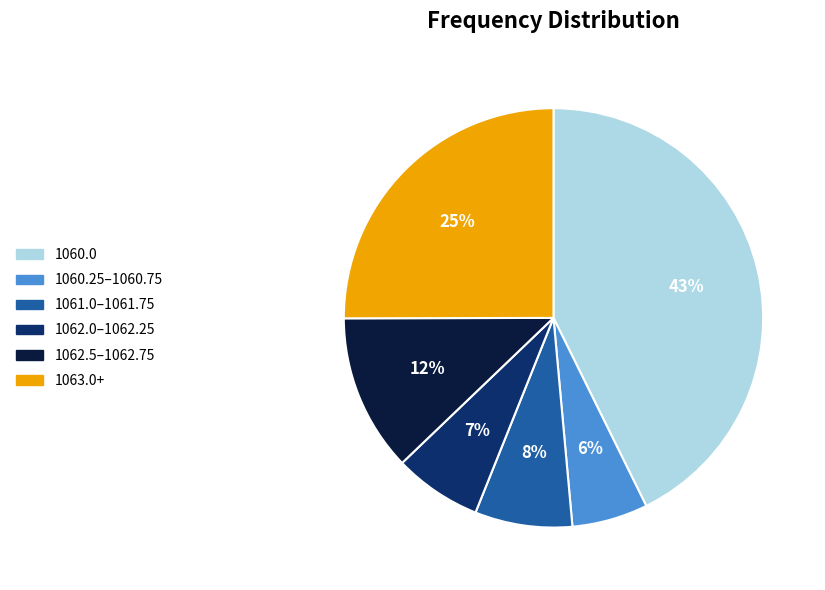

To the nearest percent, what is the average slice percentage?

17%